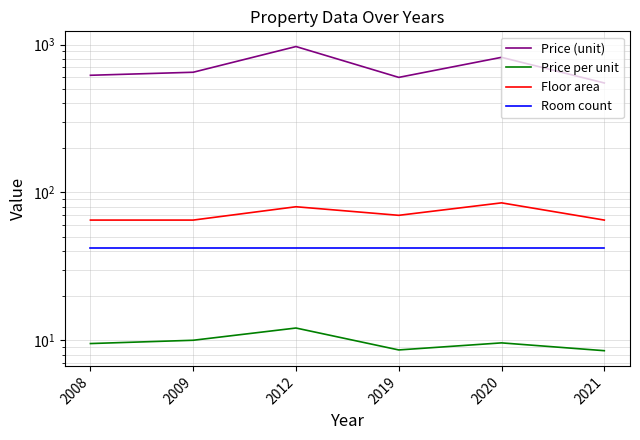

The value of Price per unit at 2012 is 12.1. True or false?

True